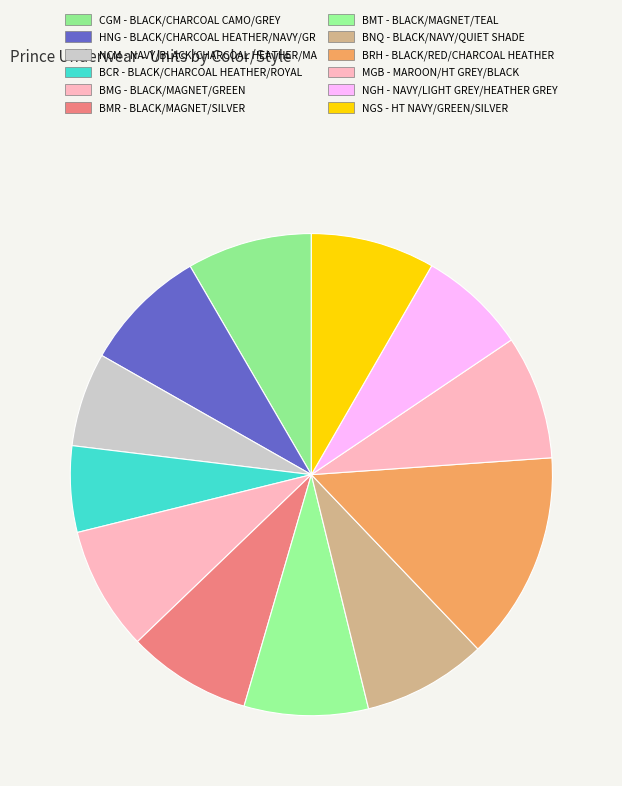

Rank the categories by value from lowest to highest.

BCR - BLACK/CHARCOAL HEATHER/ROYAL, NCM - NAVY/BLACK/CHARCOAL HEATHER/MA, NGH - NAVY/LIGHT GREY/HEATHER GREY, BMG - BLACK/MAGNET/GREEN, BMR - BLACK/MAGNET/SILVER, BMT - BLACK/MAGNET/TEAL, BNQ - BLACK/NAVY/QUIET SHADE, MGB - MAROON/HT GREY/BLACK, NGS - HT NAVY/GREEN/SILVER, CGM - BLACK/CHARCOAL CAMO/GREY, HNG - BLACK/CHARCOAL HEATHER/NAVY/GR, BRH - BLACK/RED/CHARCOAL HEATHER